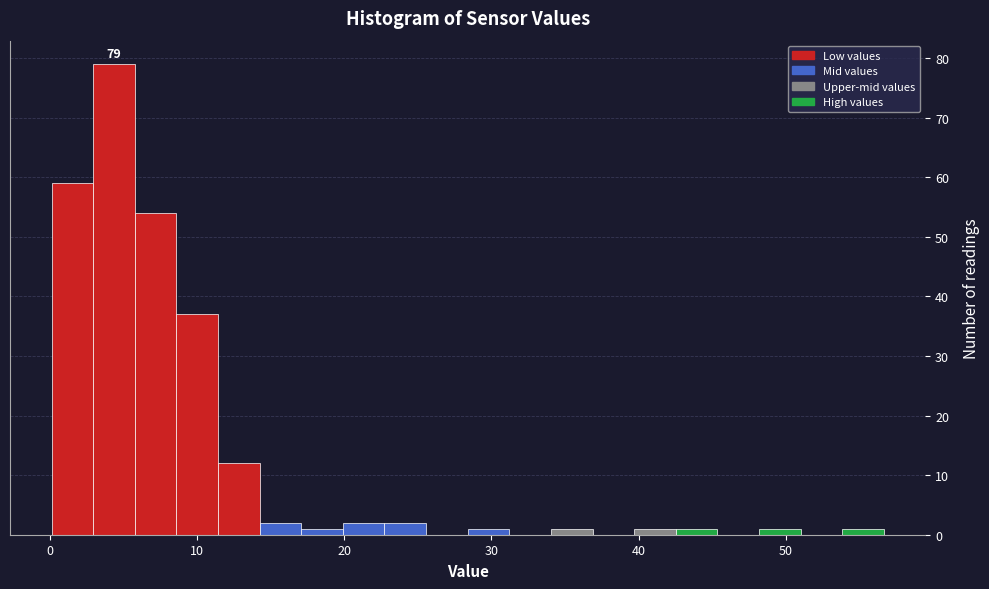

Around what value on the x-axis is the tallest bar? Give the approximate position of its centre, as read against the axis.

4